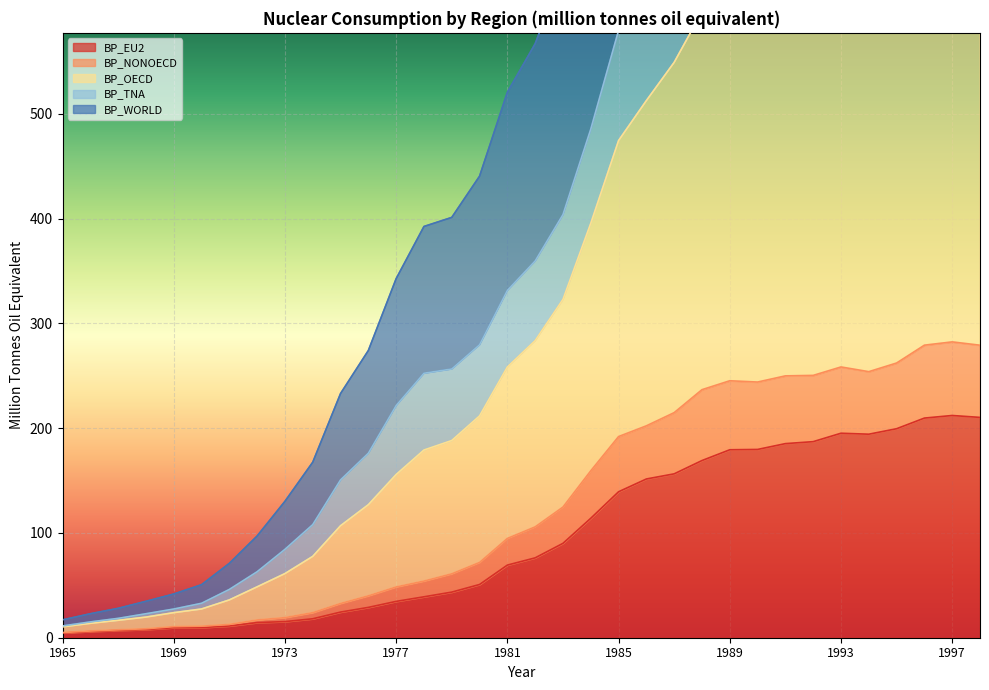

What is the lowest value of the BP_TNA series?

11.2